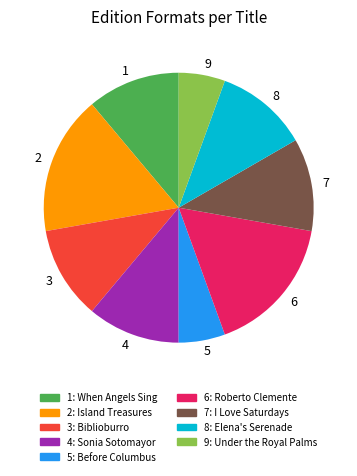

Does any single category account for the majority?

No